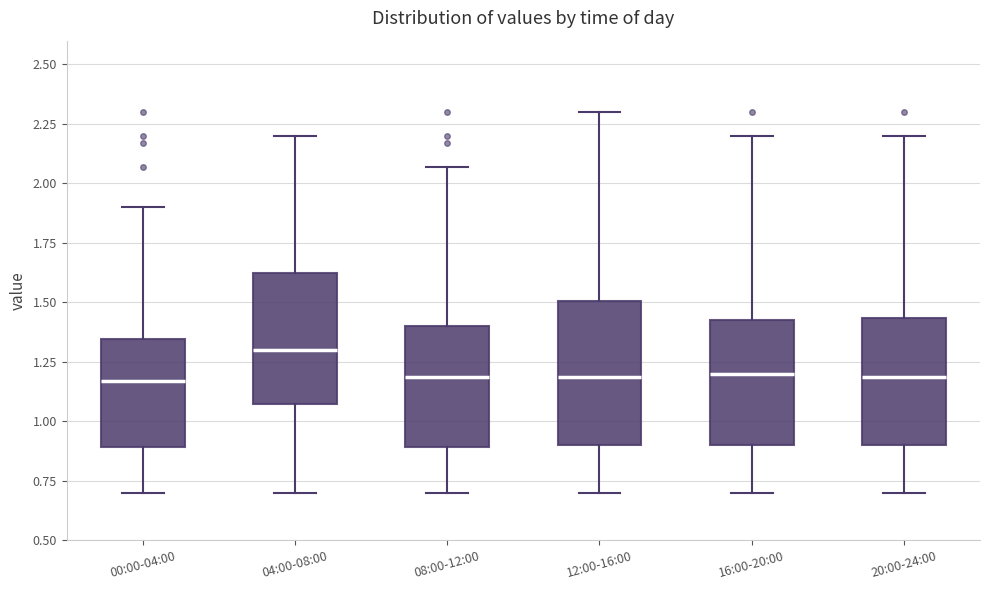

Where does the upper whisker of the box for 16:00-20:00 end on the y-axis? The values are not printed on the chart, so give them approximately, as read against the axis.

2.20